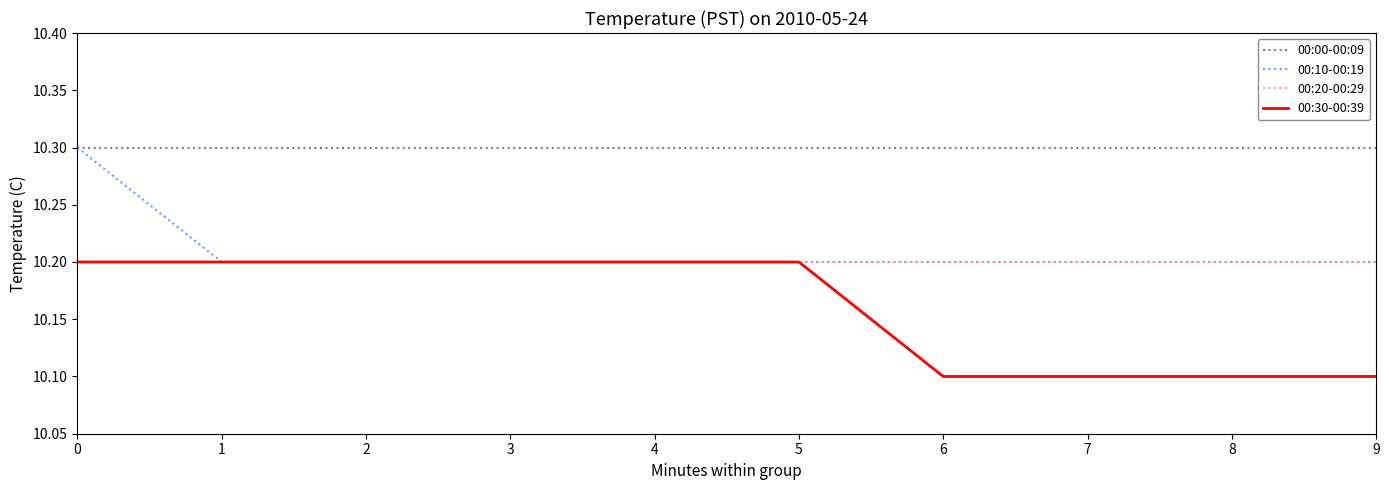

Which series changed the most between 3 and 9?

00:30-00:39